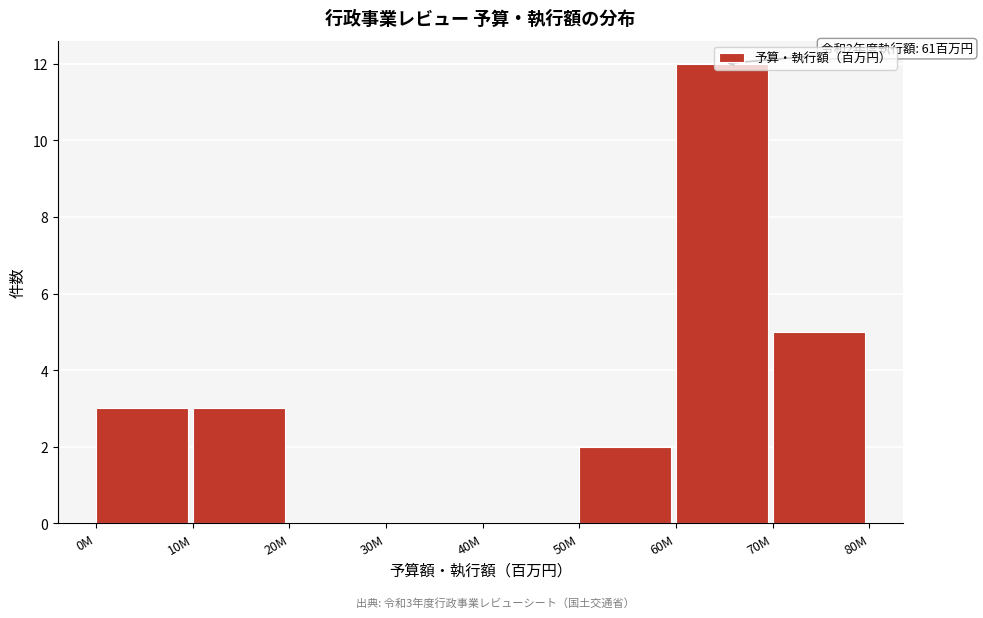

What is the change in value from 10M to 60M?

+9